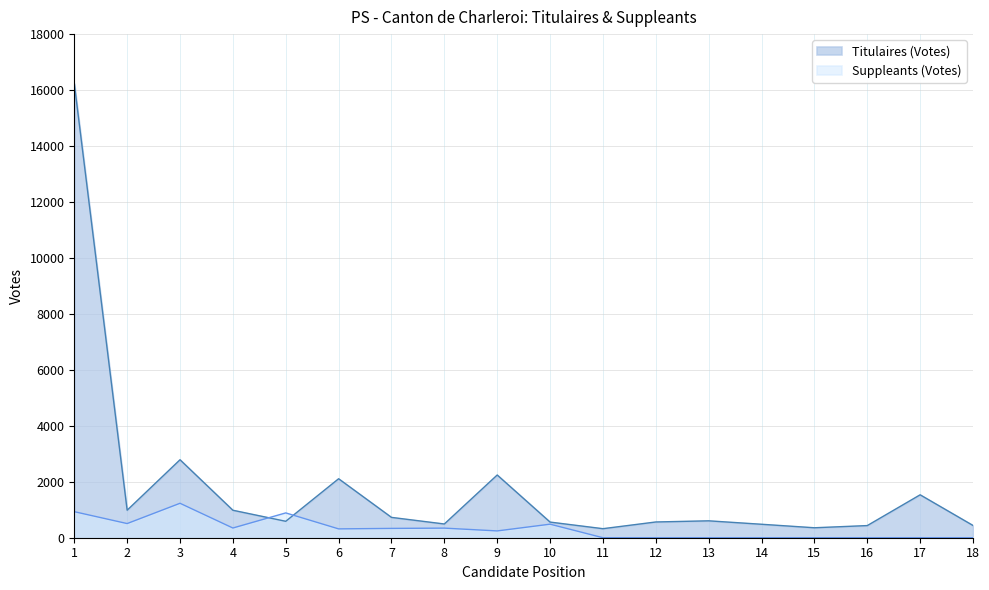

What is the value of the Titulaires (Votes) point at the 3rd from the left?

2787